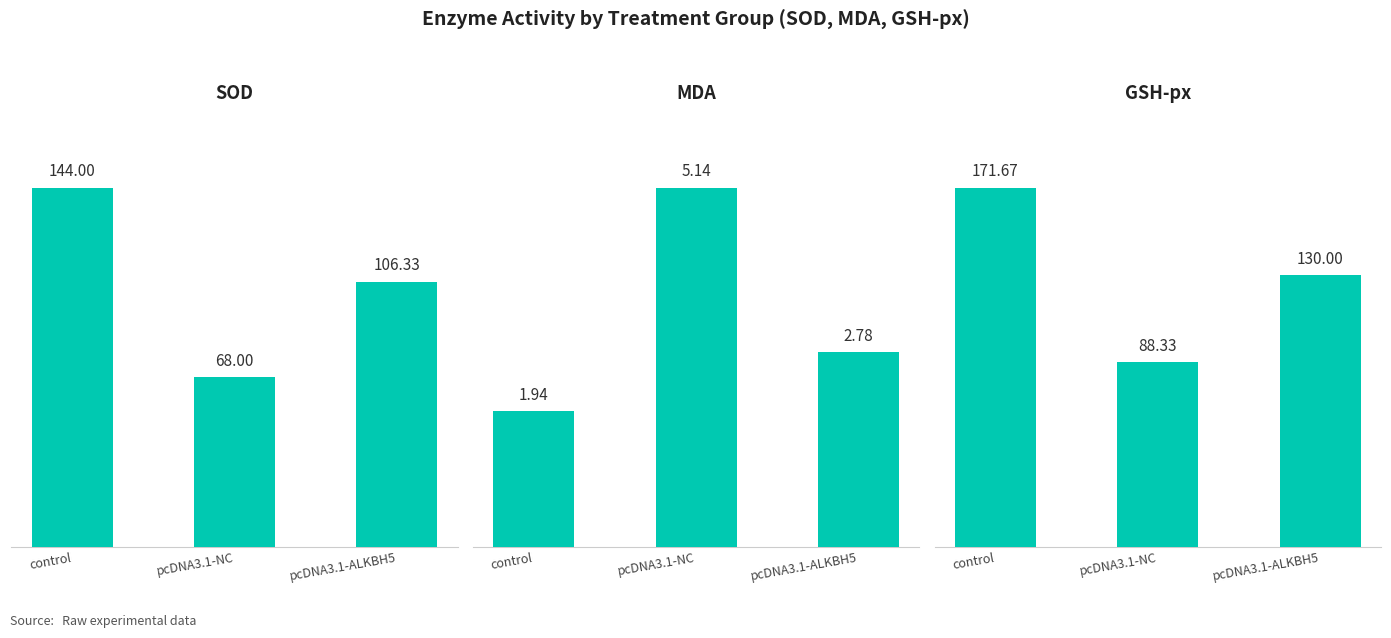

Where is GSH-px nearest to the value 130?

pcDNA3.1-ALKBH5